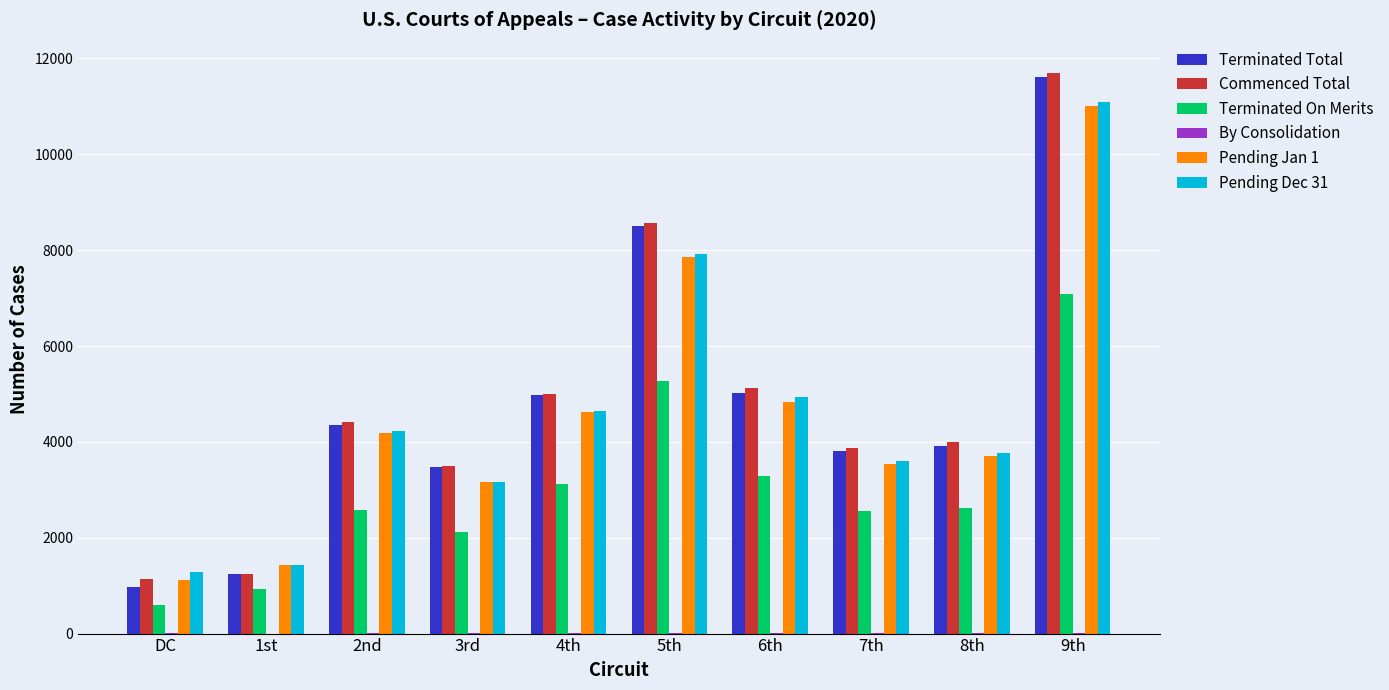

At which label is Commenced Total closest to 6416?

6th